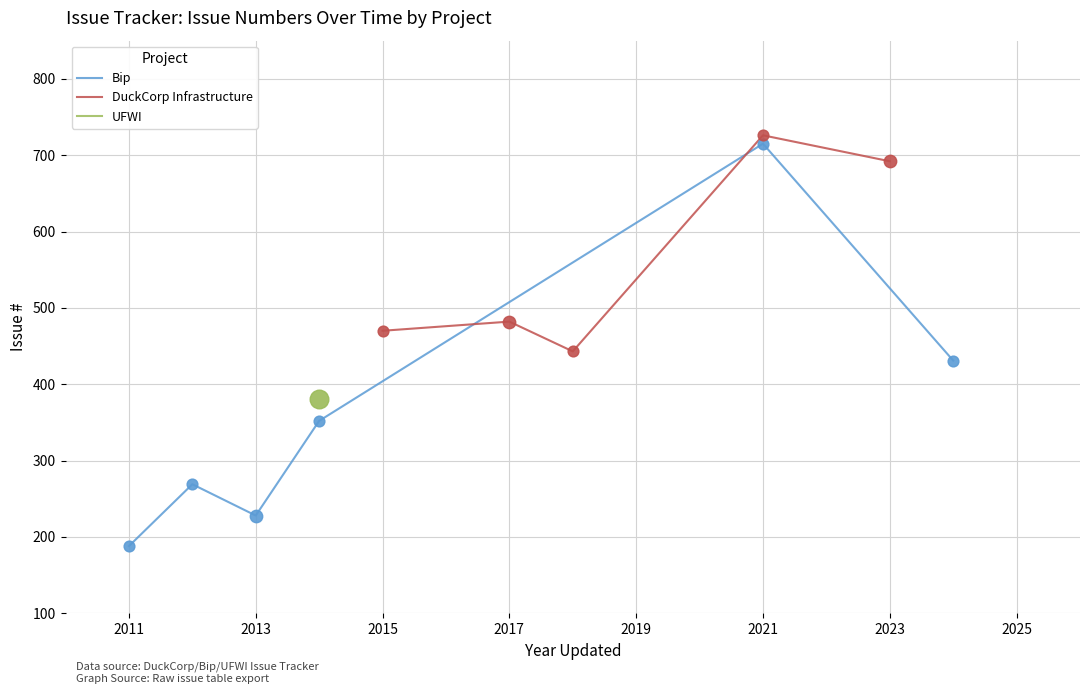

What are all the series names shown in the legend?

Bip, DuckCorp Infrastructure, UFWI